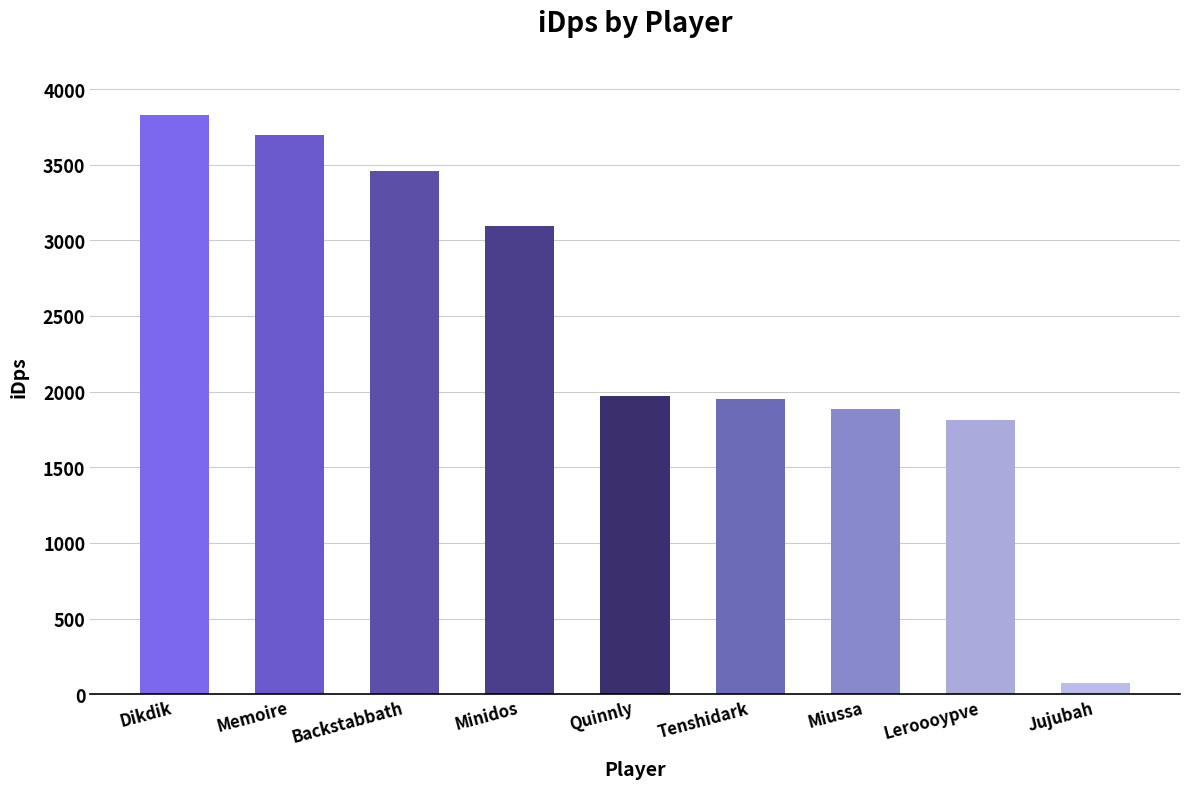

The chart shows a value of 1813.2 at Leroooypve. True or false?

True